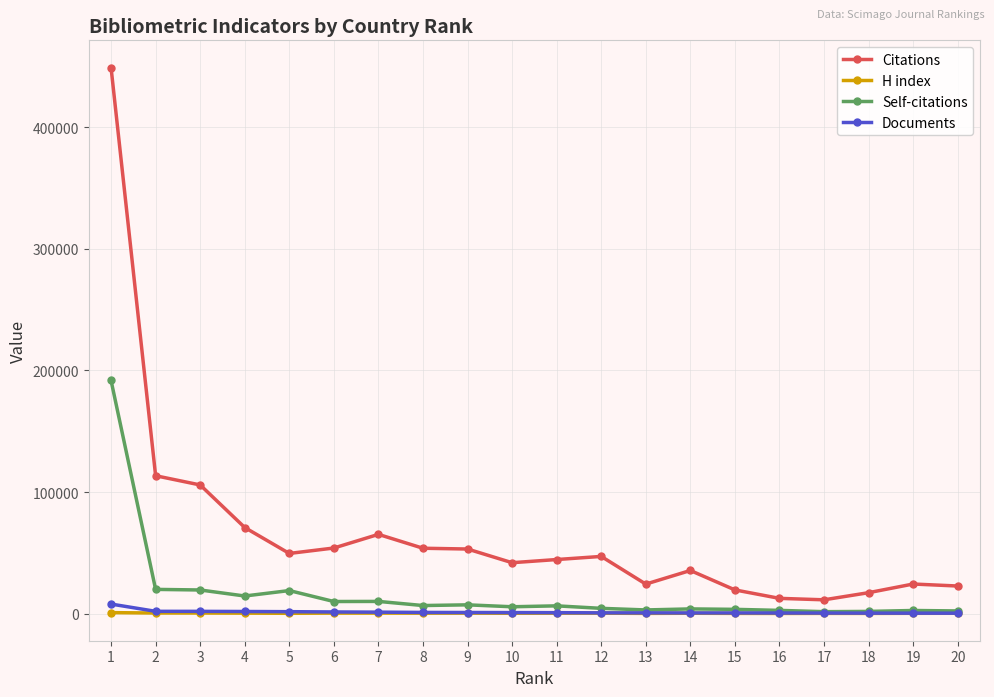

Where does the Citations series first go above 47046?

1